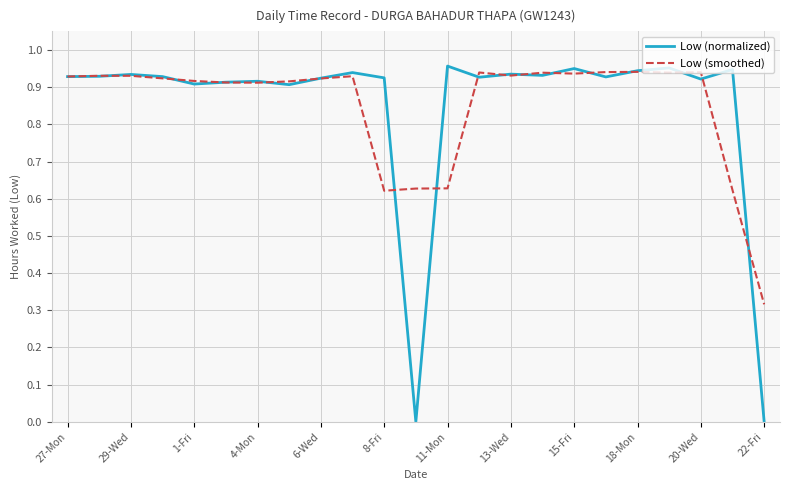

Which series has the widest spread of values?

Low (normalized)